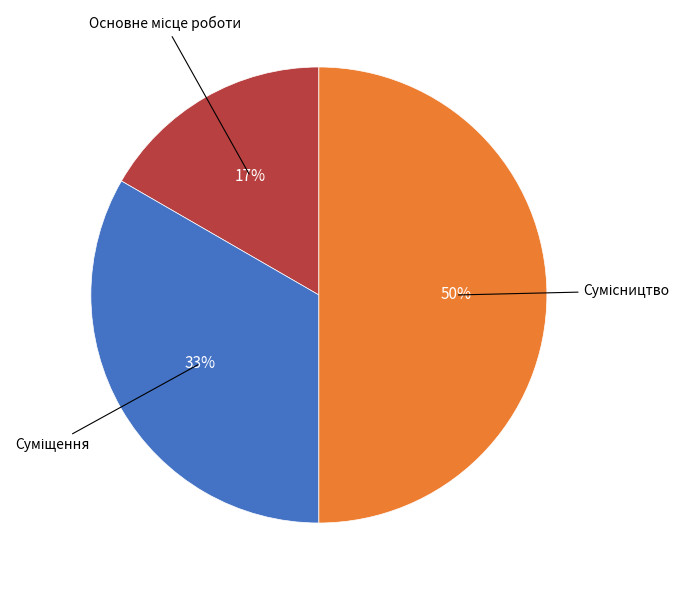

To the nearest percent, what is the difference between the largest and smallest slice percentages?

33%